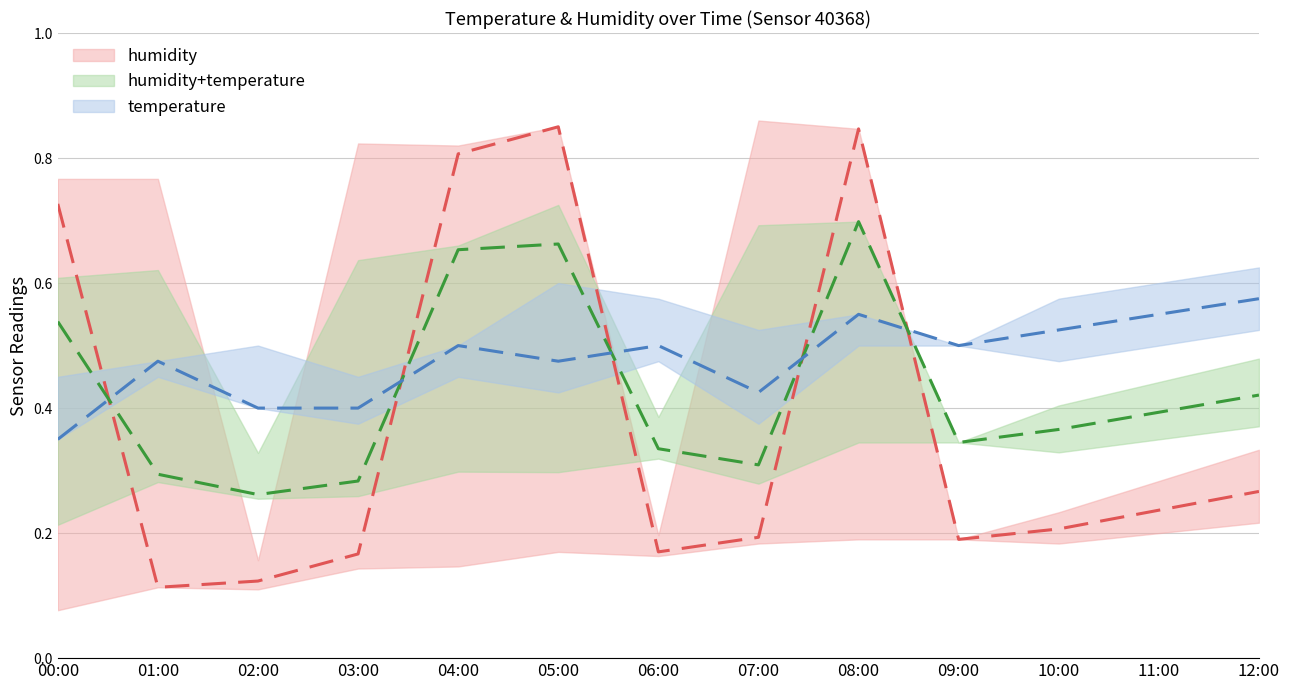

Rank the series at 07:00 from highest to lowest value.

temperature, humidity+temperature, humidity